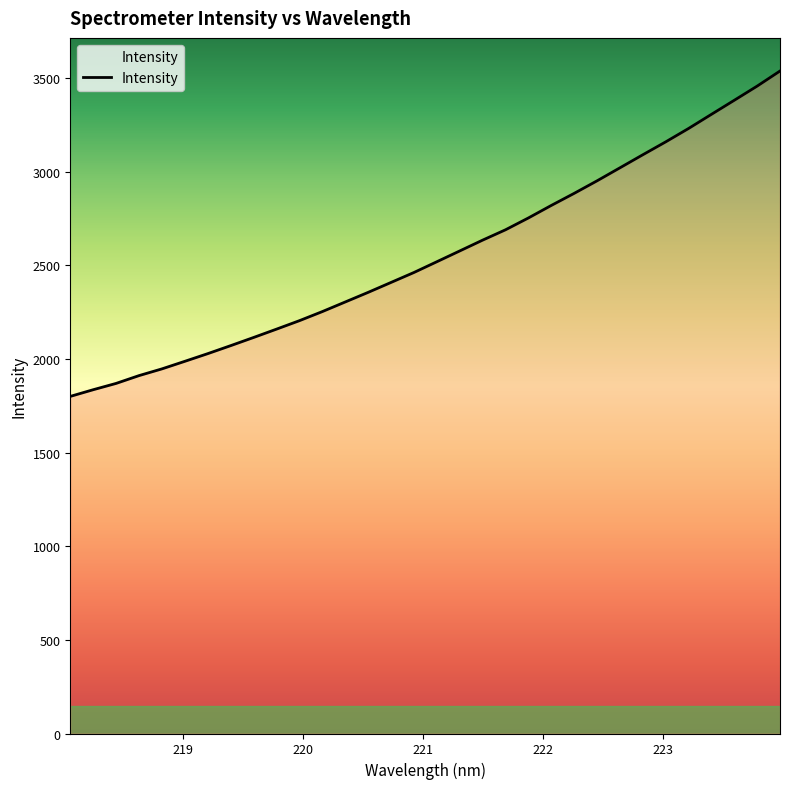

What is the average value?

2554.0